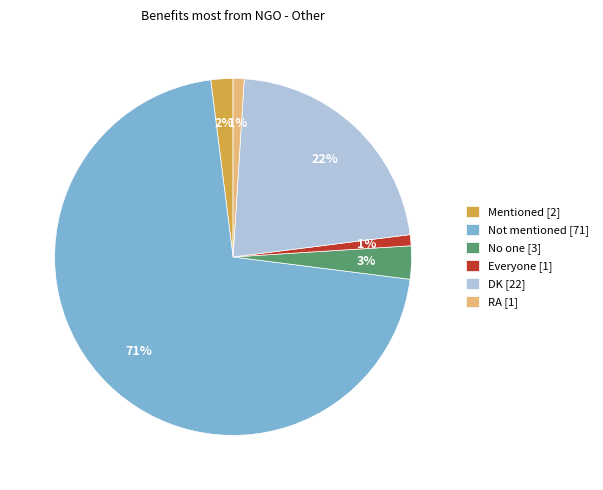

How many slices are in this pie chart?

6